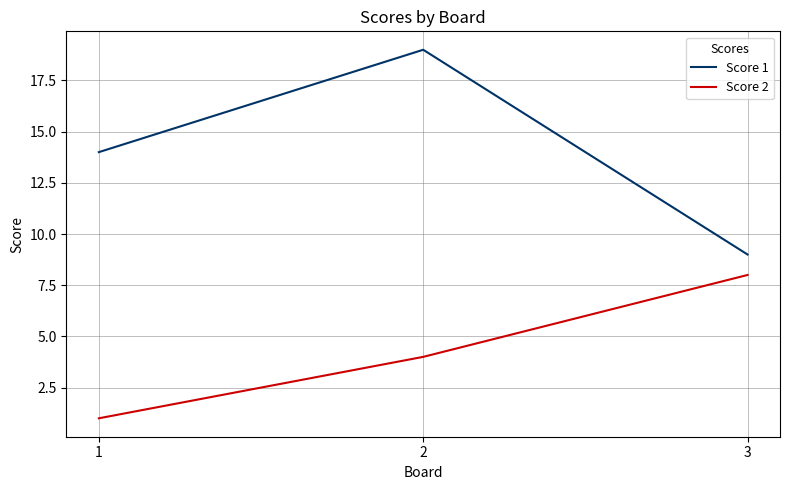

Between 1 and 3, which series saw the biggest shift?

Score 2